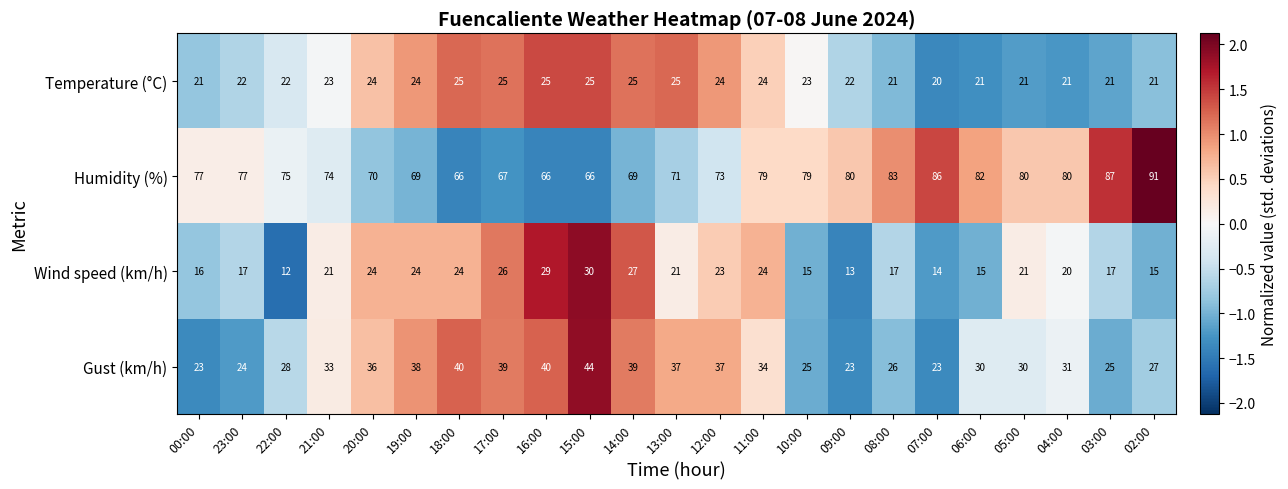

What is the difference between the highest and lowest values at 12:00?

50